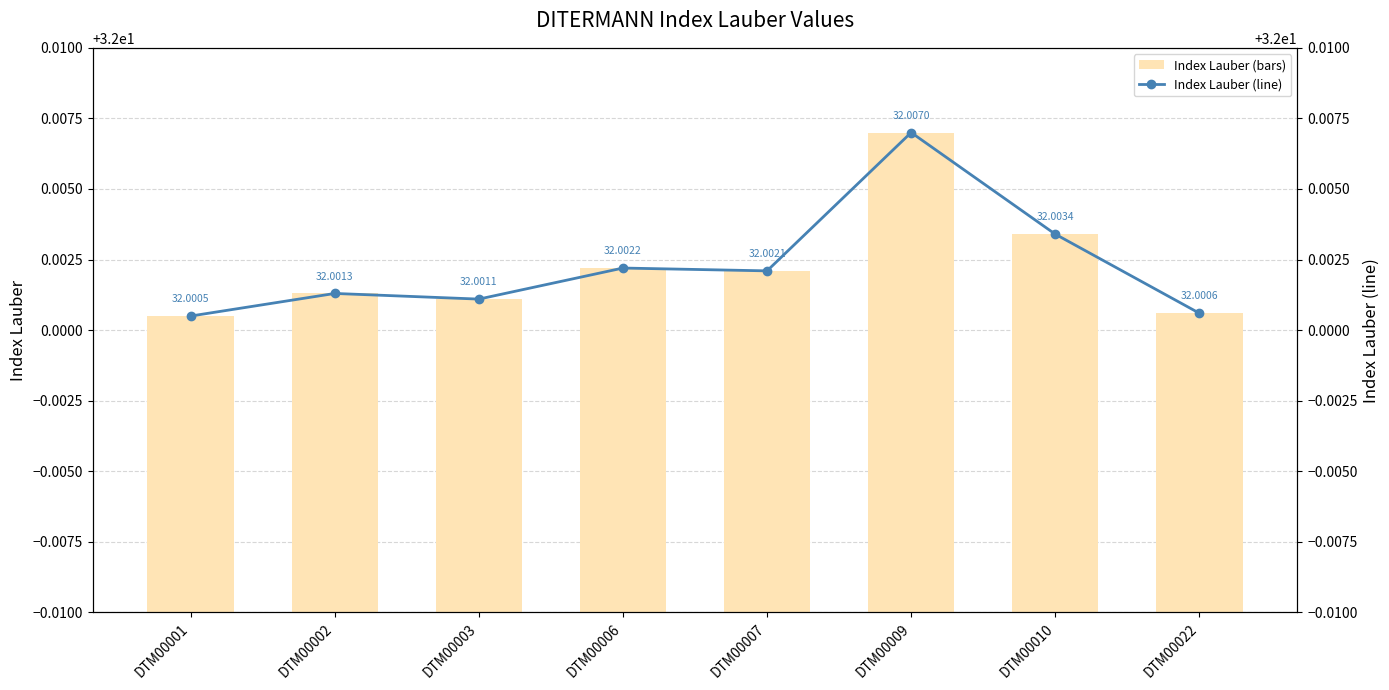

Is it true that Index Lauber (bars) equals 19.8 at DTM00007?

False